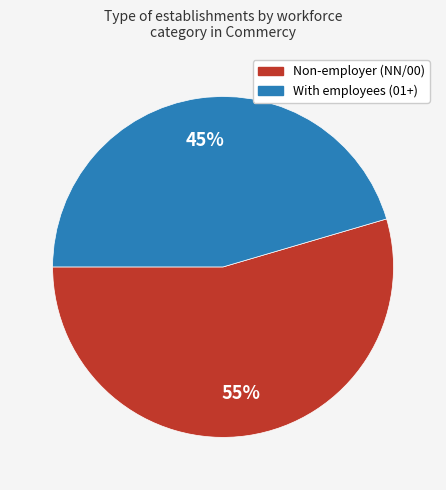

Is there any slice that represents more than half of the pie?

Yes